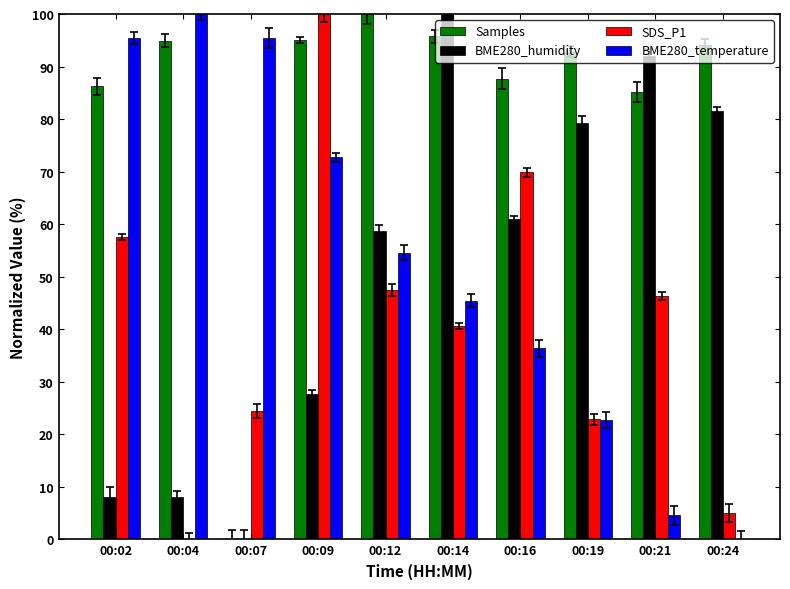

How many groups of bars are there?

10